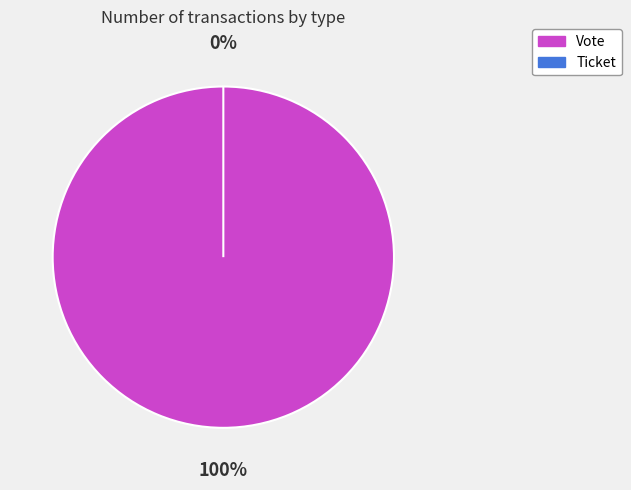

The Ticket slice represents 0% of the pie. True or false?

True